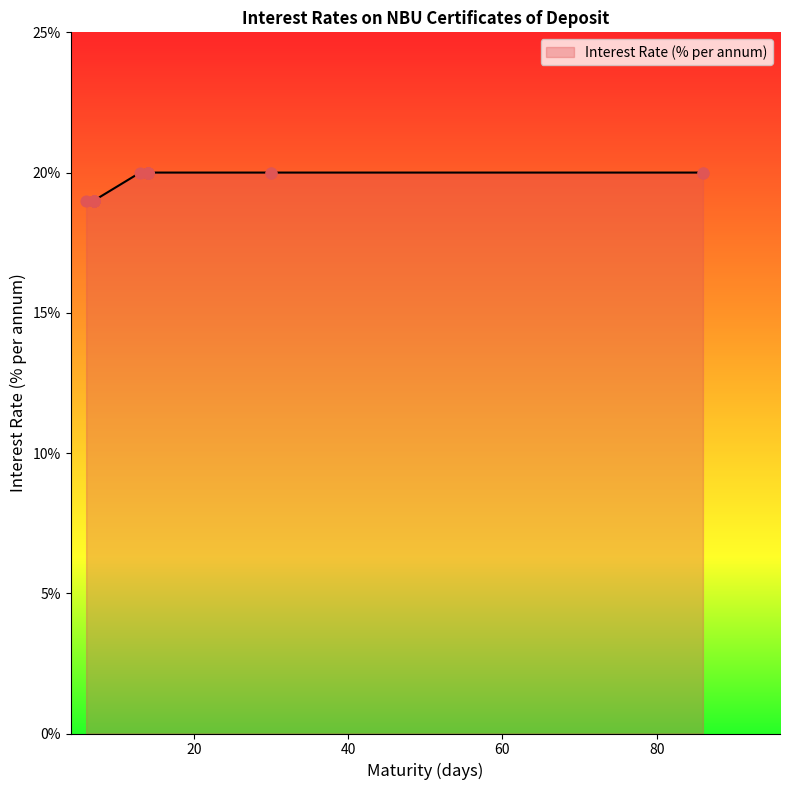

Between 86 and 7, which is larger?

86